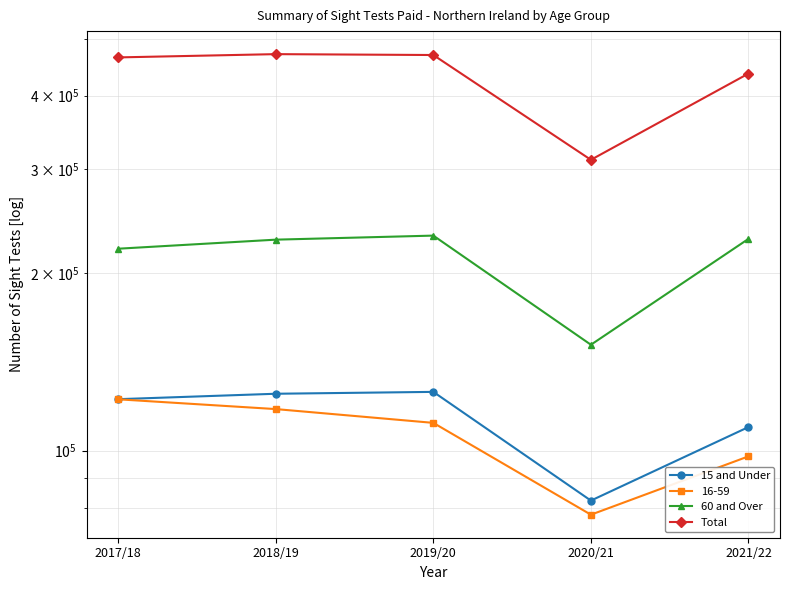

What is the difference between the Total values at 2017/18 and 2018/19?

5963